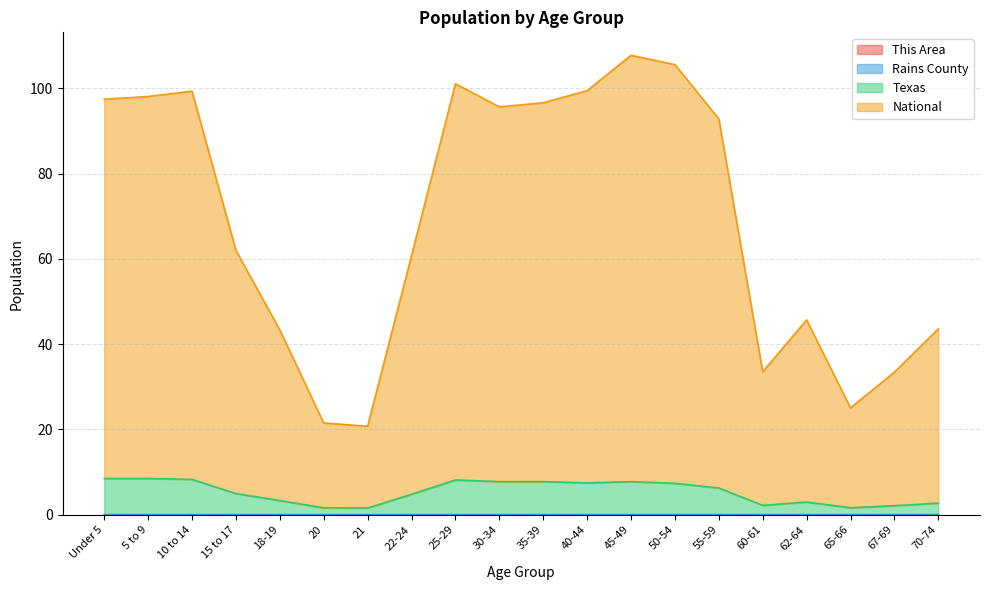

The This Area series shows 0.0 at 67-69. True or false?

False